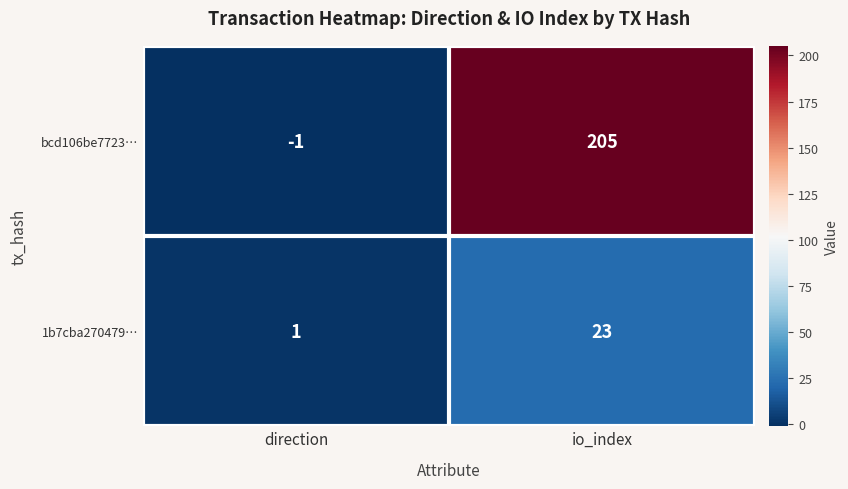

Where is bcd106be7723… nearest to the value 102?

direction